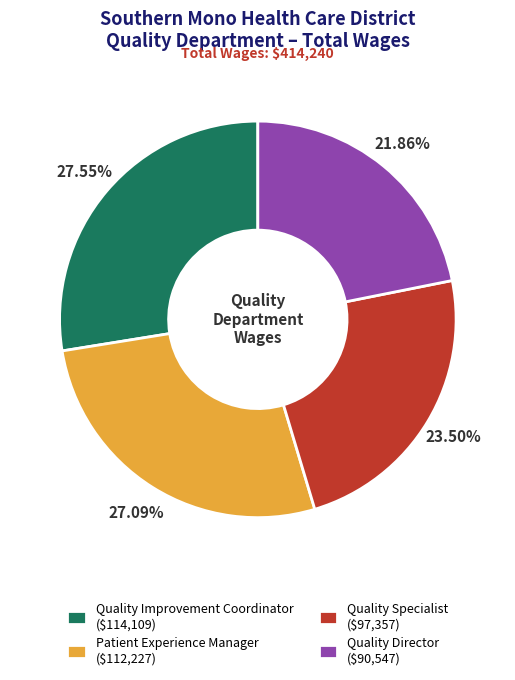

Is Quality Director ($90,547) the majority of the pie?

No